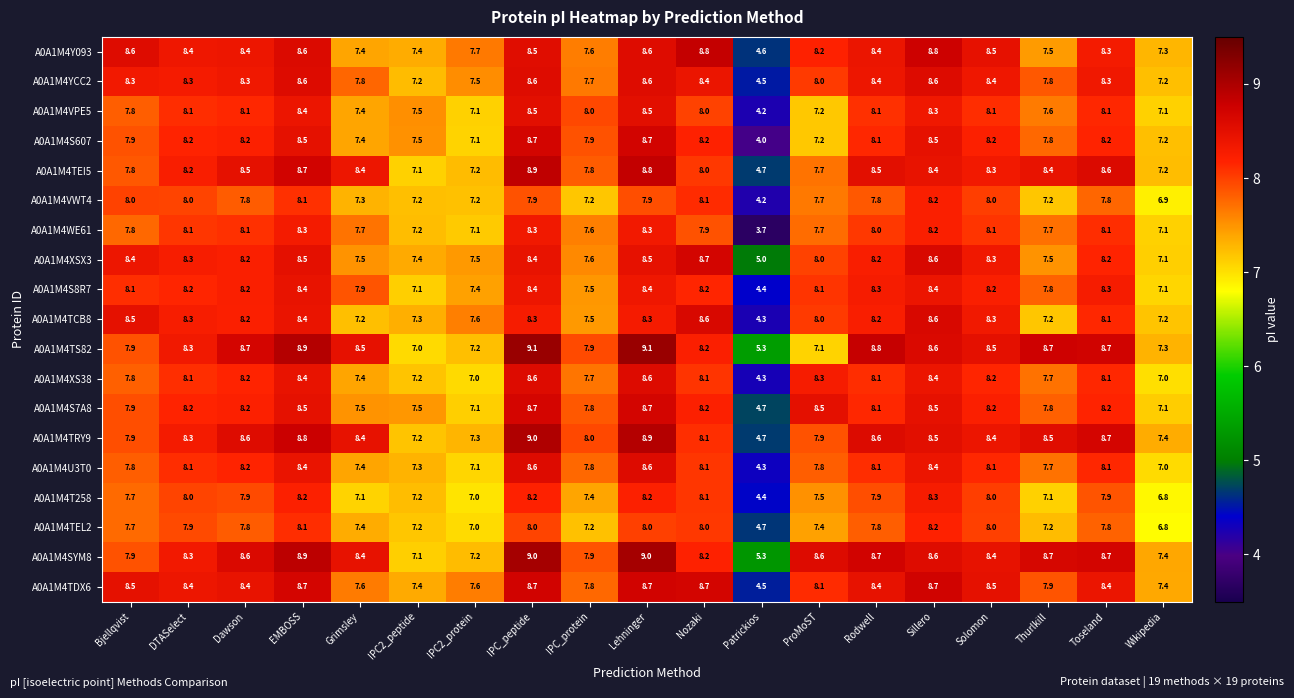

Is the value of A0A1M4T258 at EMBOSS greater than the value of A0A1M4TDX6 at Wikipedia?

Yes